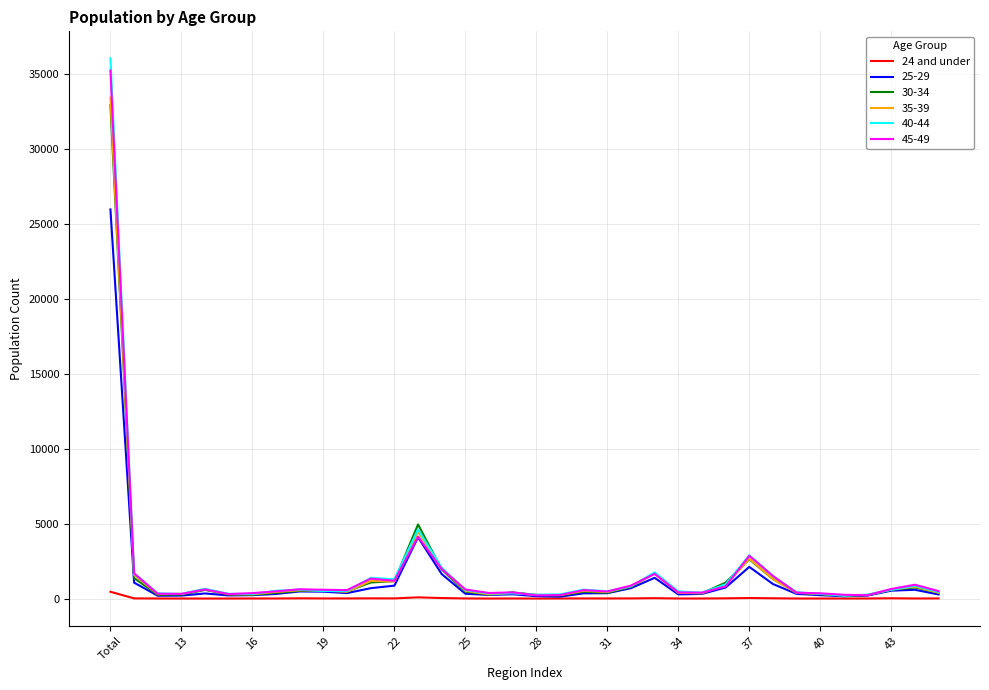

Which series has the widest spread of values?

40-44